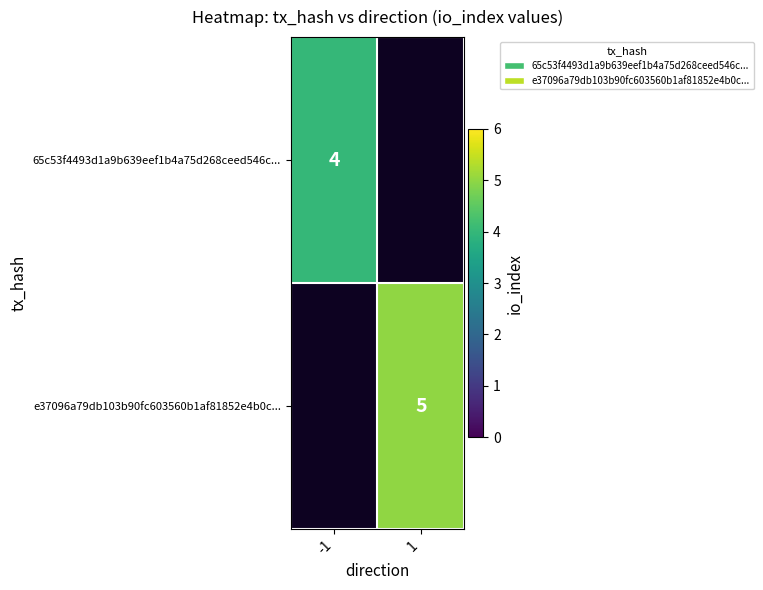

Count the number of categories in the chart.

2